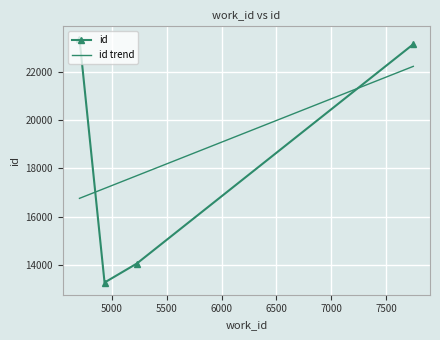

Rank the series by their maximum value, from lowest to highest.

id trend, id